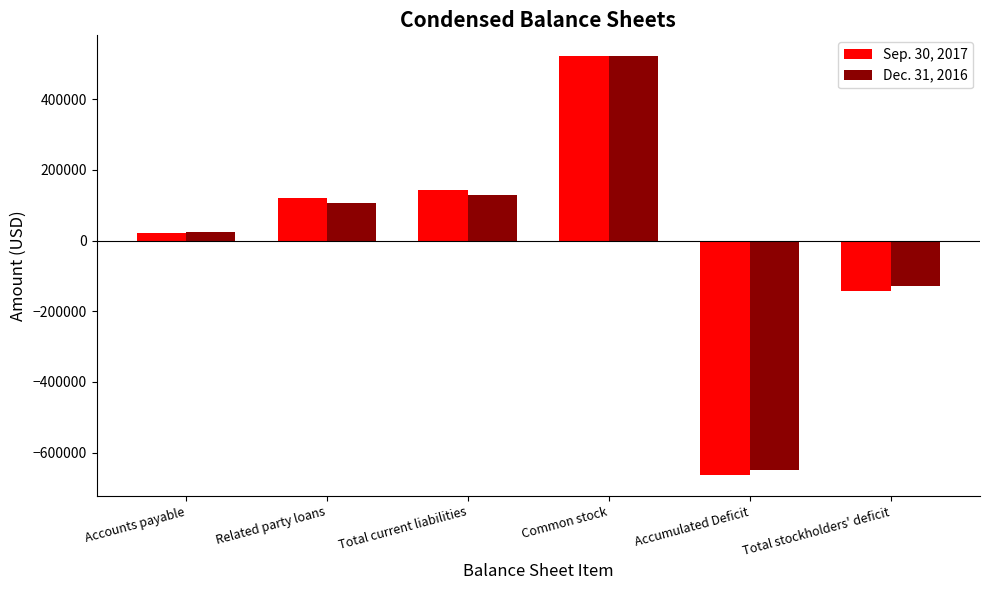

Is it true that Dec. 31, 2016 equals 735467 at Common stock?

False